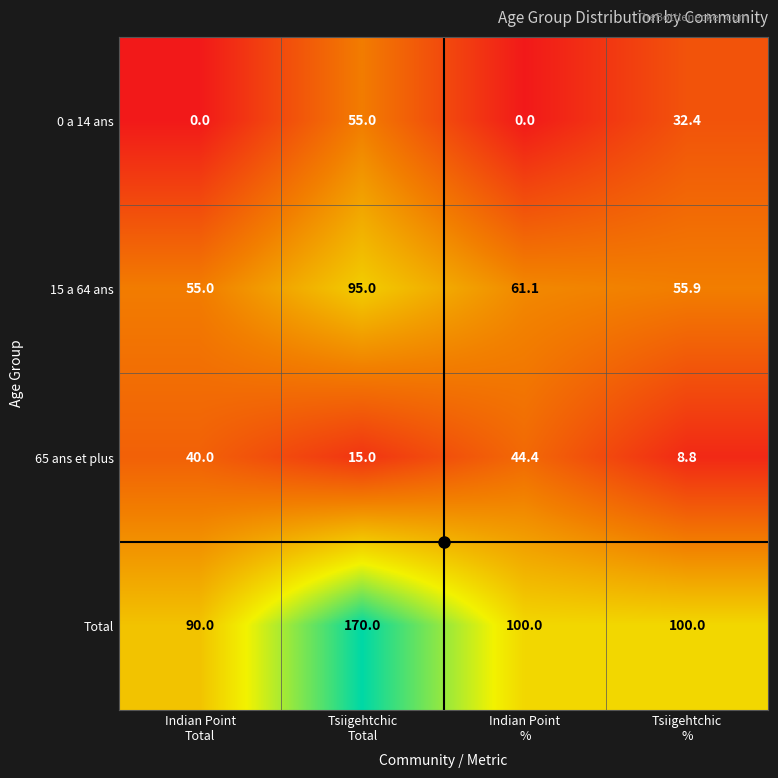

Rank the series by their maximum value, from lowest to highest.

65 ans et plus, 0 a 14 ans, 15 a 64 ans, Total